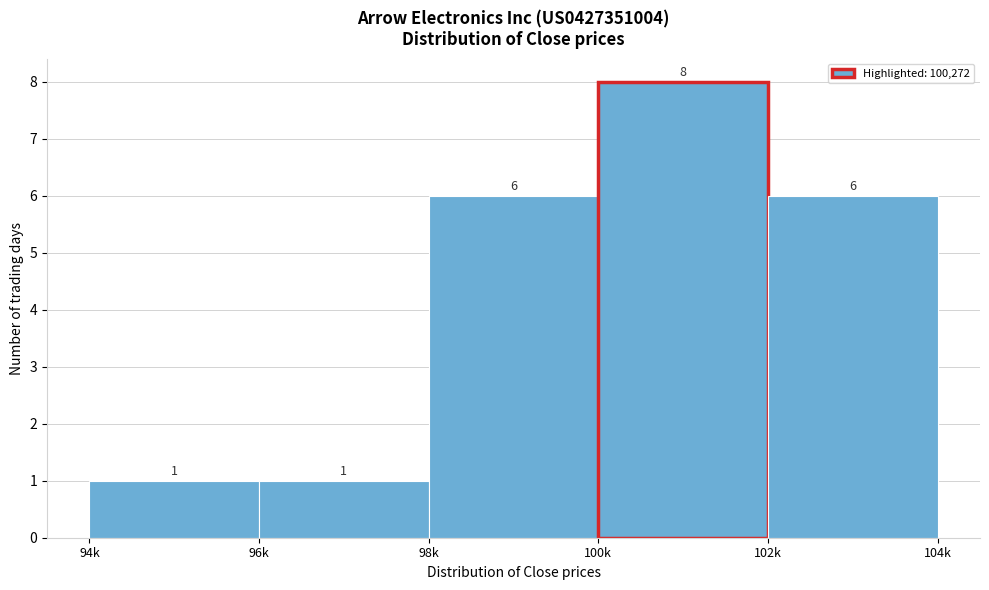

Reading left to right, extract all data points from this chart.

94k=1	96k=1	98k=6	100k=8	102k=6